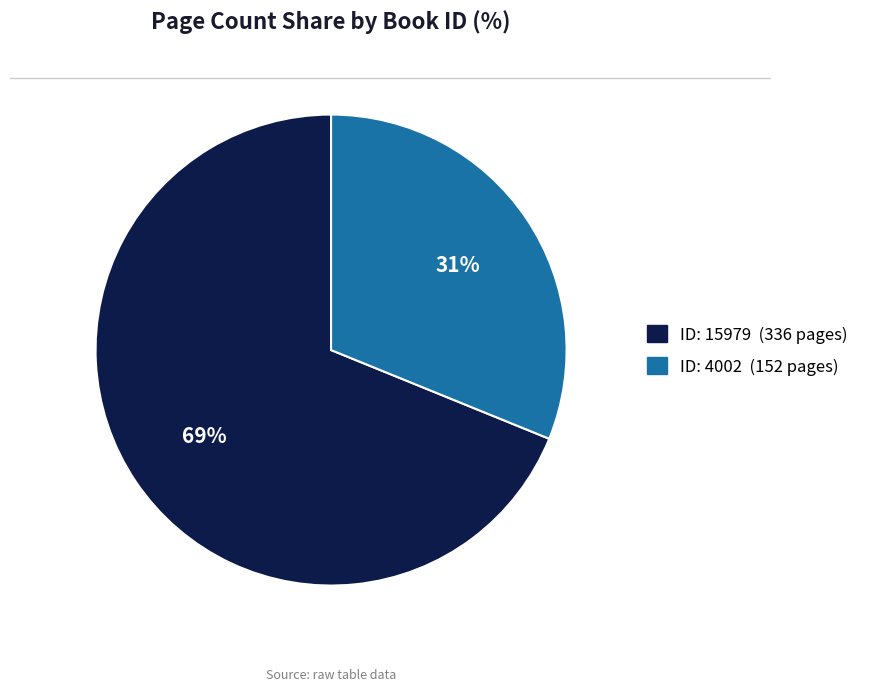

The ID: 15979 (336 pages) slice represents 69% of the pie. True or false?

True